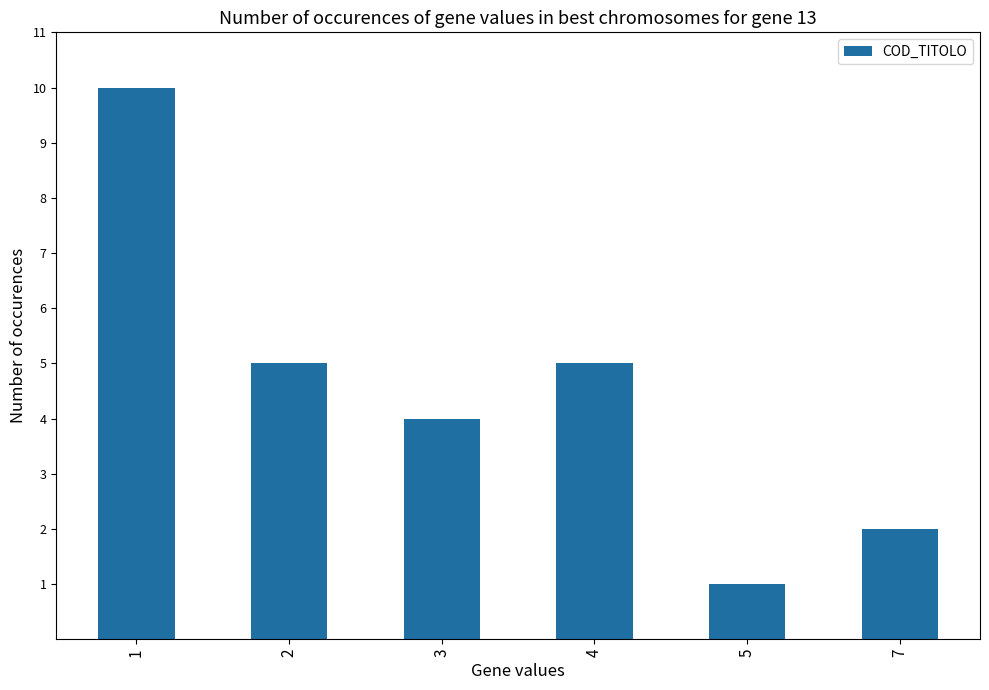

What is the value of the 5th bar from the left?

1